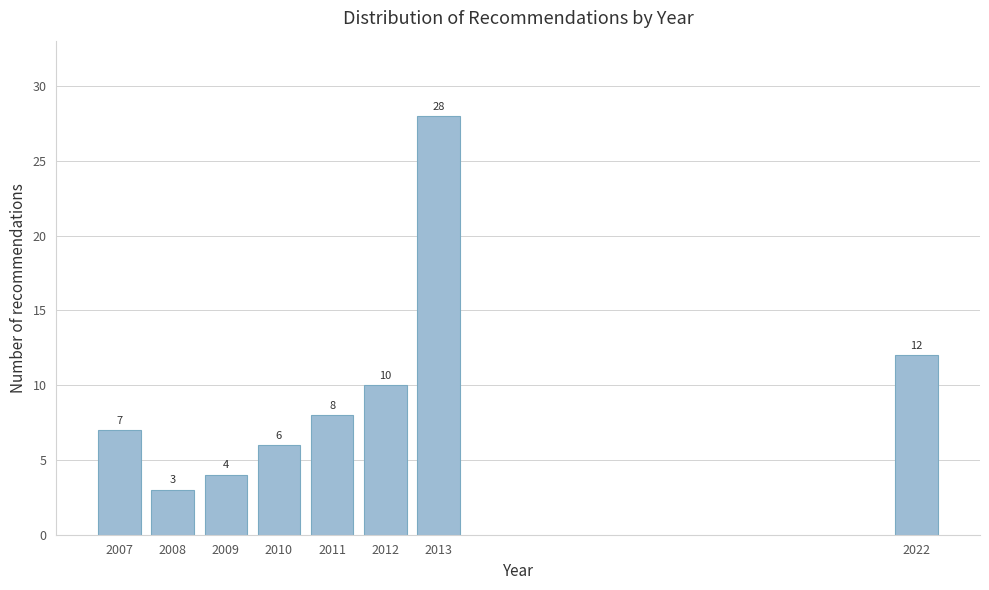

Reading left to right, transcribe all the data shown in this chart.

7	3	4	6	8	10	28	12